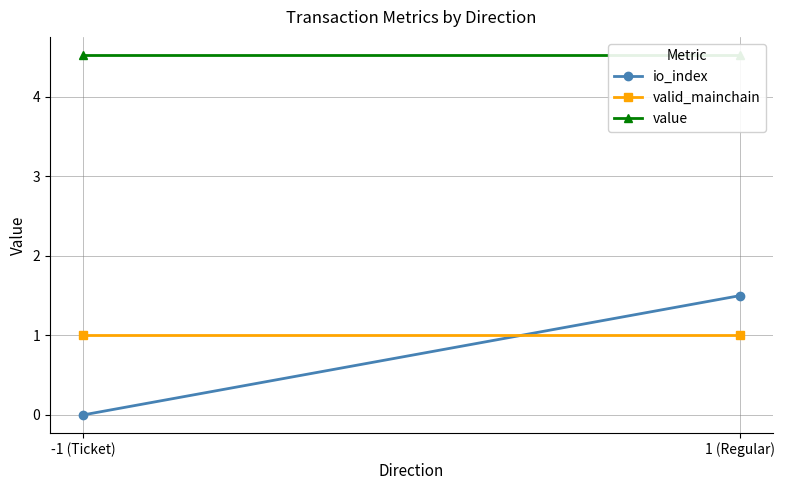

At which category does the chart reach its peak across all series?

-1 (Ticket)